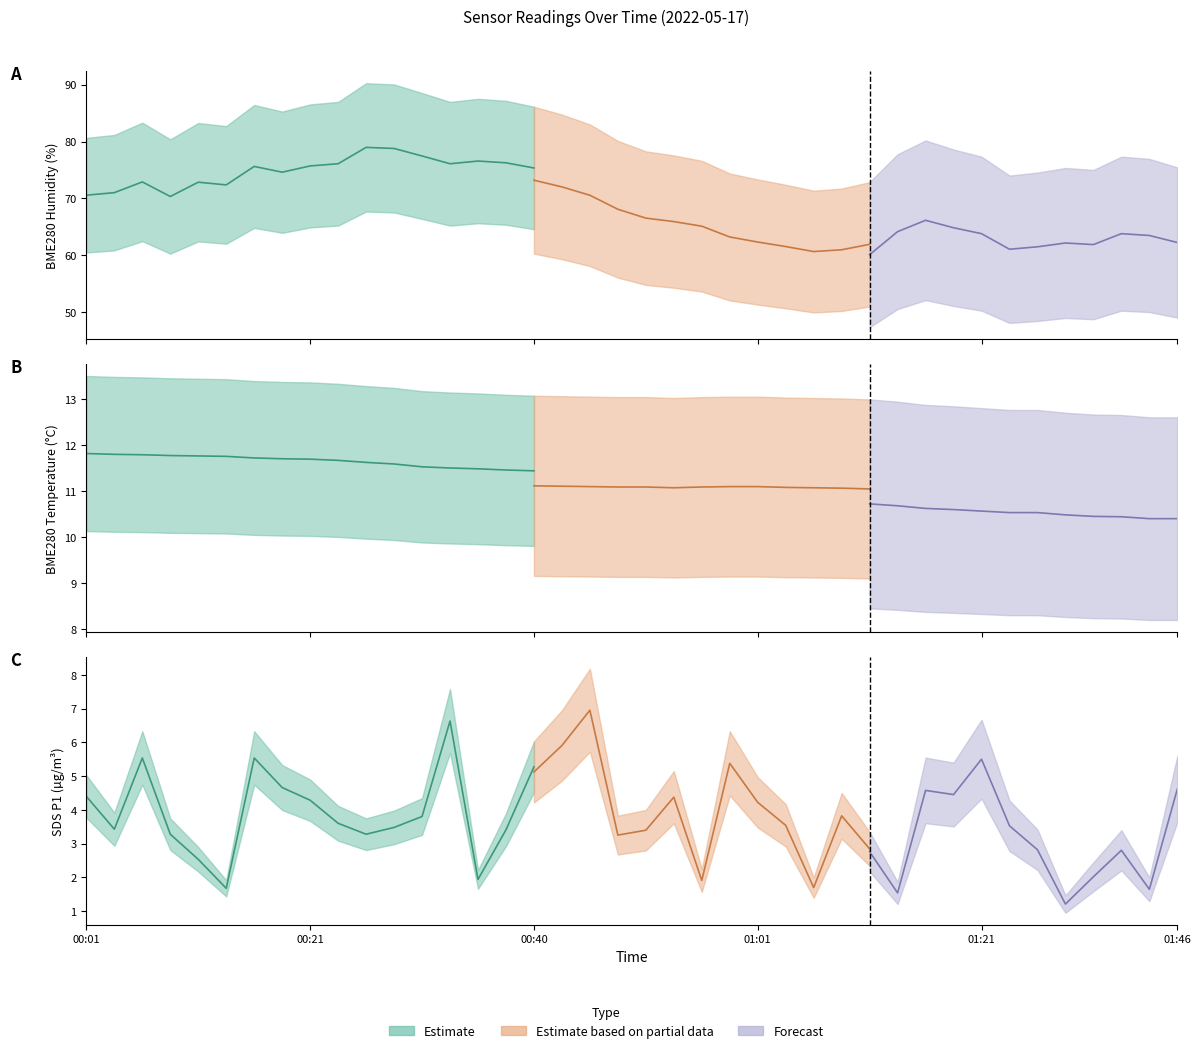

At which category is the sum across all series the highest?

00:33